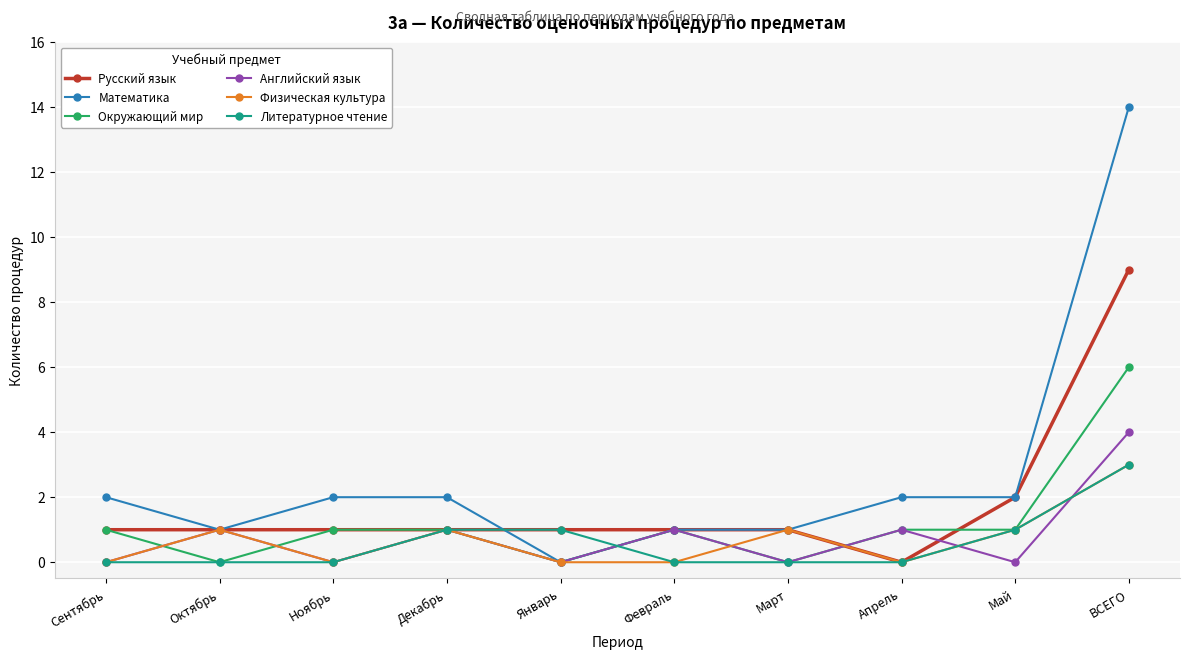

How many distinct data groups are displayed?

6